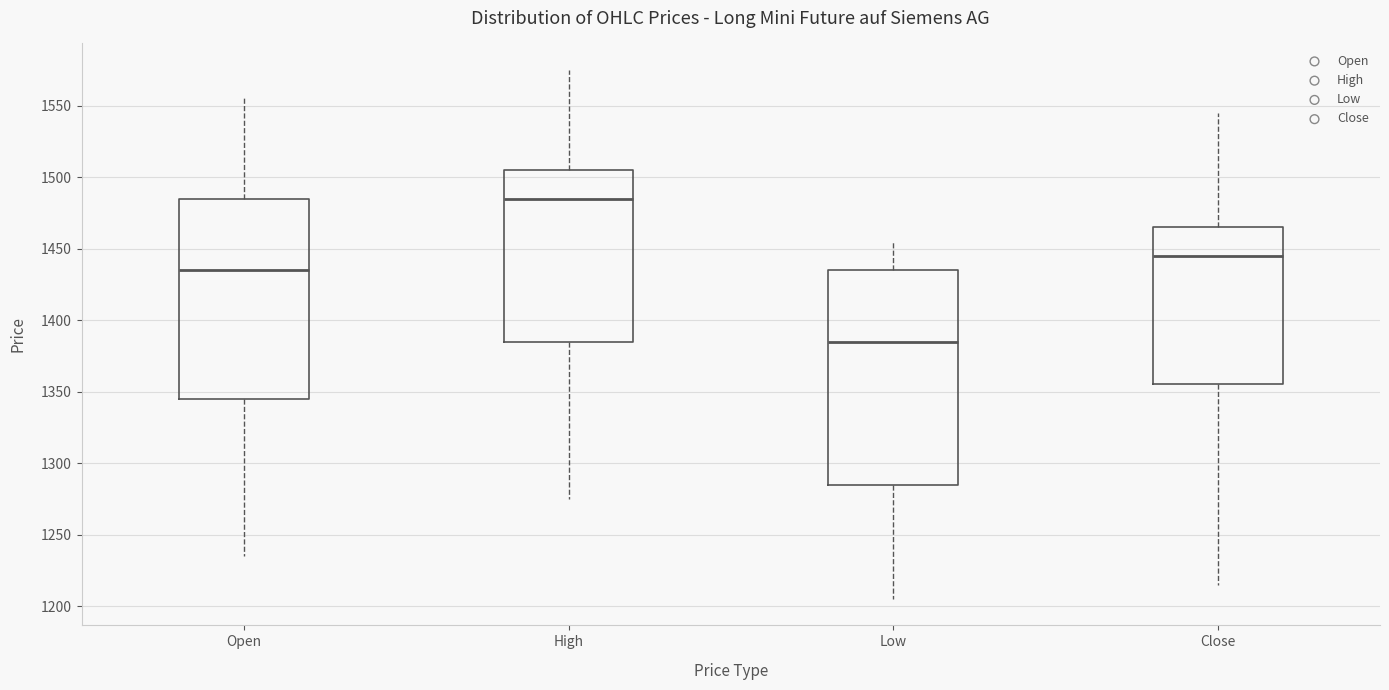

Reading left to right, read every box against the y-axis: the position of its median line, the range the box covers, and the ends of its whiskers. The values are not printed on the chart, so give them approximately, as read against the axis.

Open: median 1435, box 1345 to 1485, whiskers 1235 to 1555
High: median 1485, box 1385 to 1505, whiskers 1275 to 1575
Low: median 1385, box 1285 to 1435, whiskers 1205 to 1455
Close: median 1445, box 1355 to 1465, whiskers 1215 to 1545